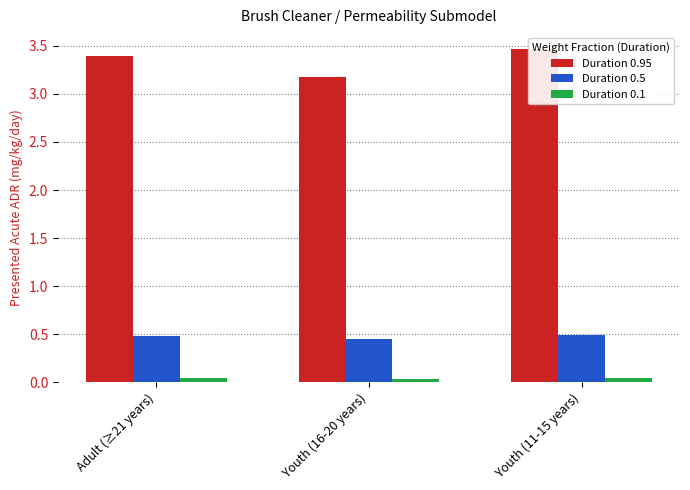

What is the approximate value of Duration 0.5 at Youth (16-20 years)?

0.5